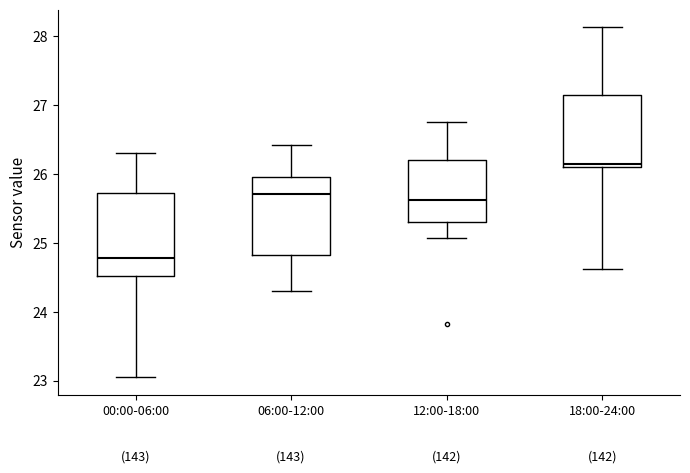

Reading left to right, read every box against the y-axis: the position of its median line, the range the box covers, and the ends of its whiskers. The values are not printed on the chart, so give them approximately, as read against the axis.

00:00-06:00: median 24.8, box 24.5 to 25.7, whiskers 23.1 to 26.3
06:00-12:00: median 25.7, box 24.8 to 26.0, whiskers 24.3 to 26.4
12:00-18:00: median 25.6, box 25.3 to 26.2, whiskers 25.1 to 26.8
18:00-24:00: median 26.2, box 26.1 to 27.1, whiskers 24.6 to 28.1